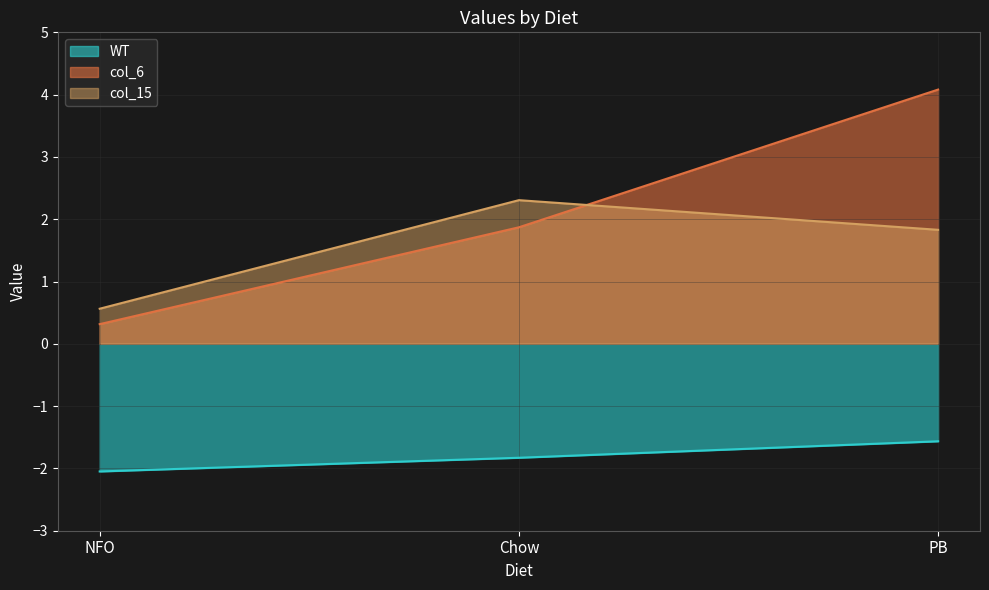

The value of col_15 at PB is 1.8. True or false?

True